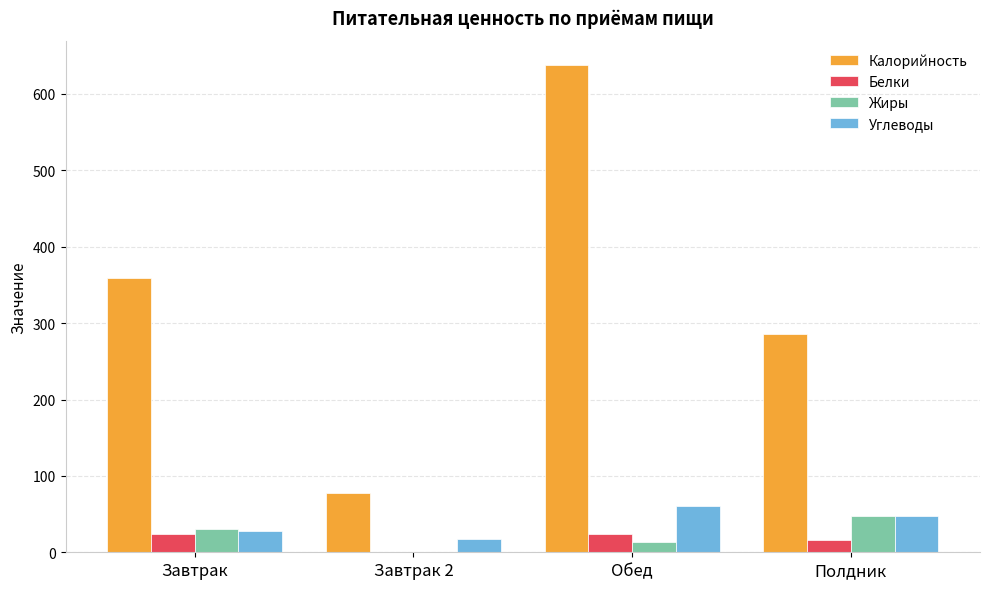

Count the number of data series in this chart.

4